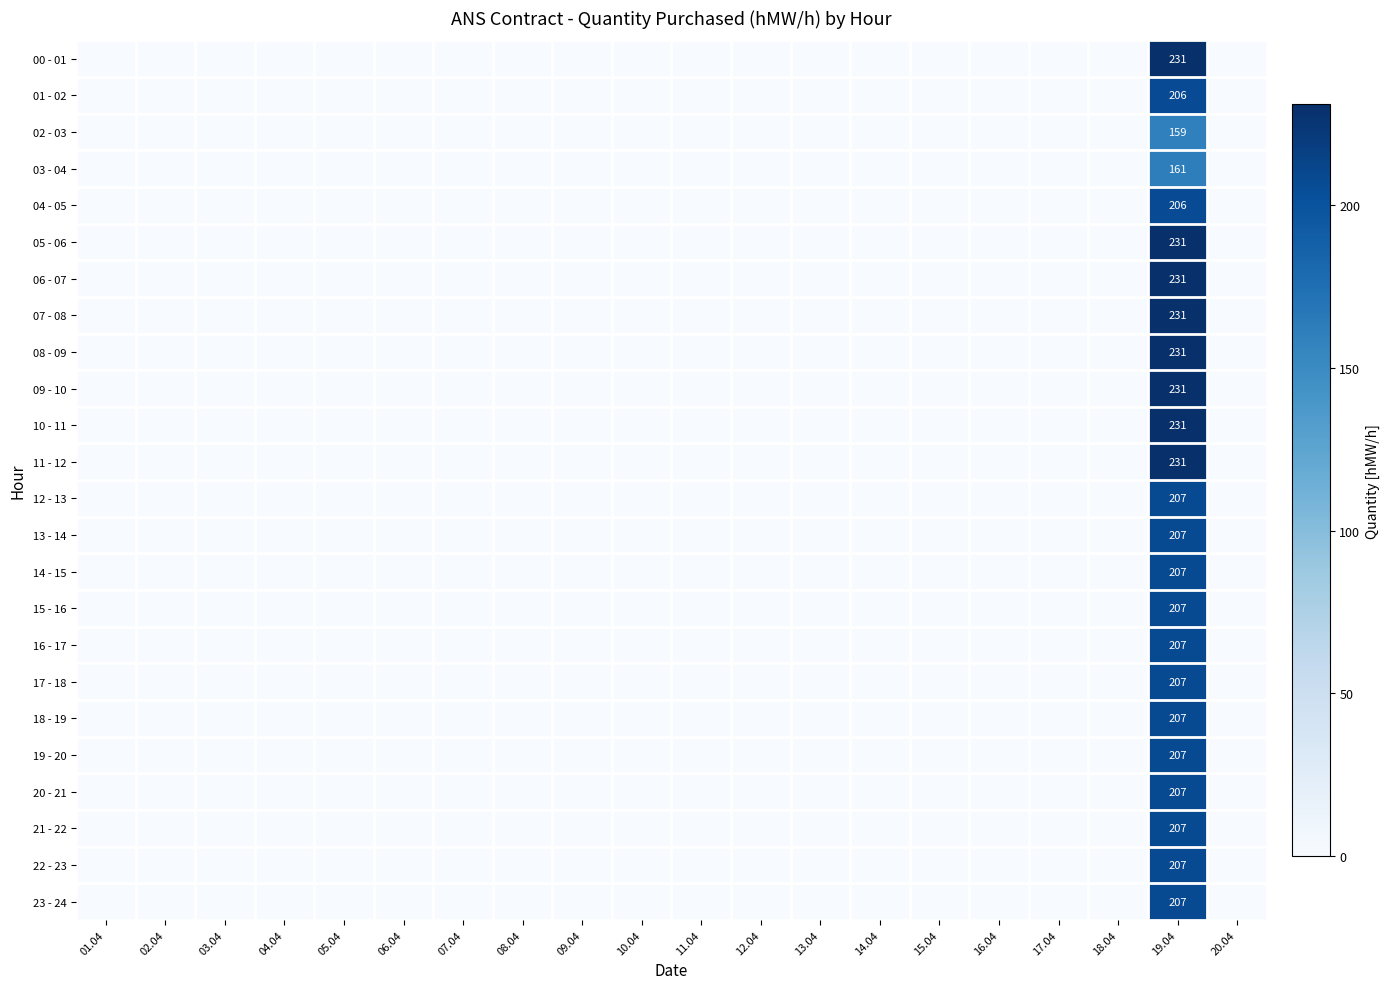

How many positive values does the 19 - 20 series have?

1